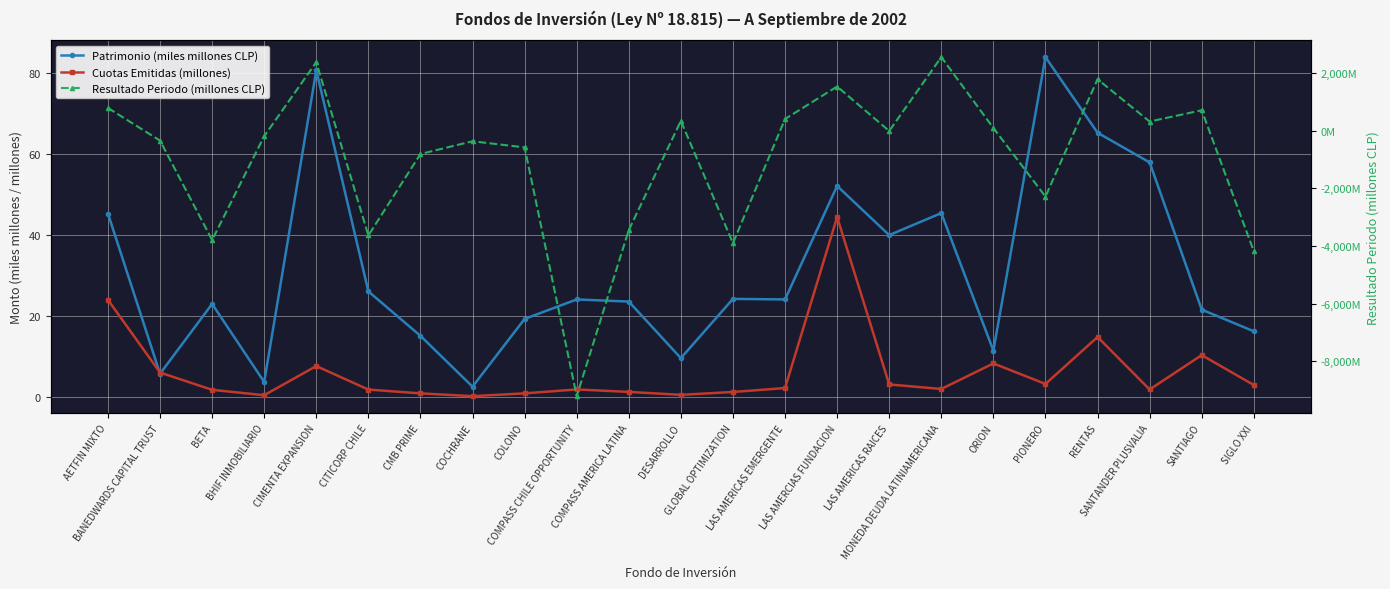

What is the approximate value of Resultado Periodo (millones CLP) at PIONERO?

-2291.3